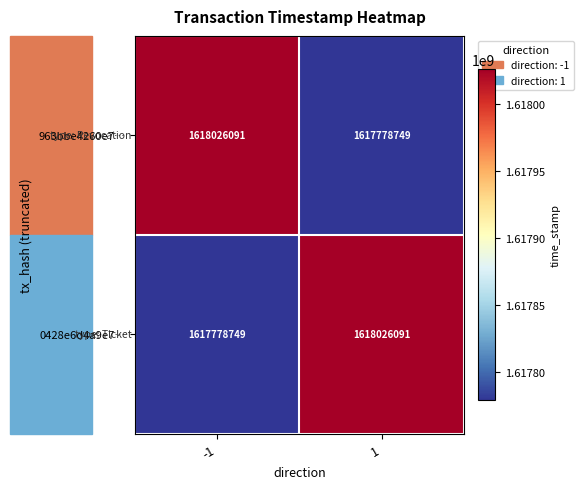

What is the sum of the 963bbe4260e7… values at 1 and -1?

3235804840